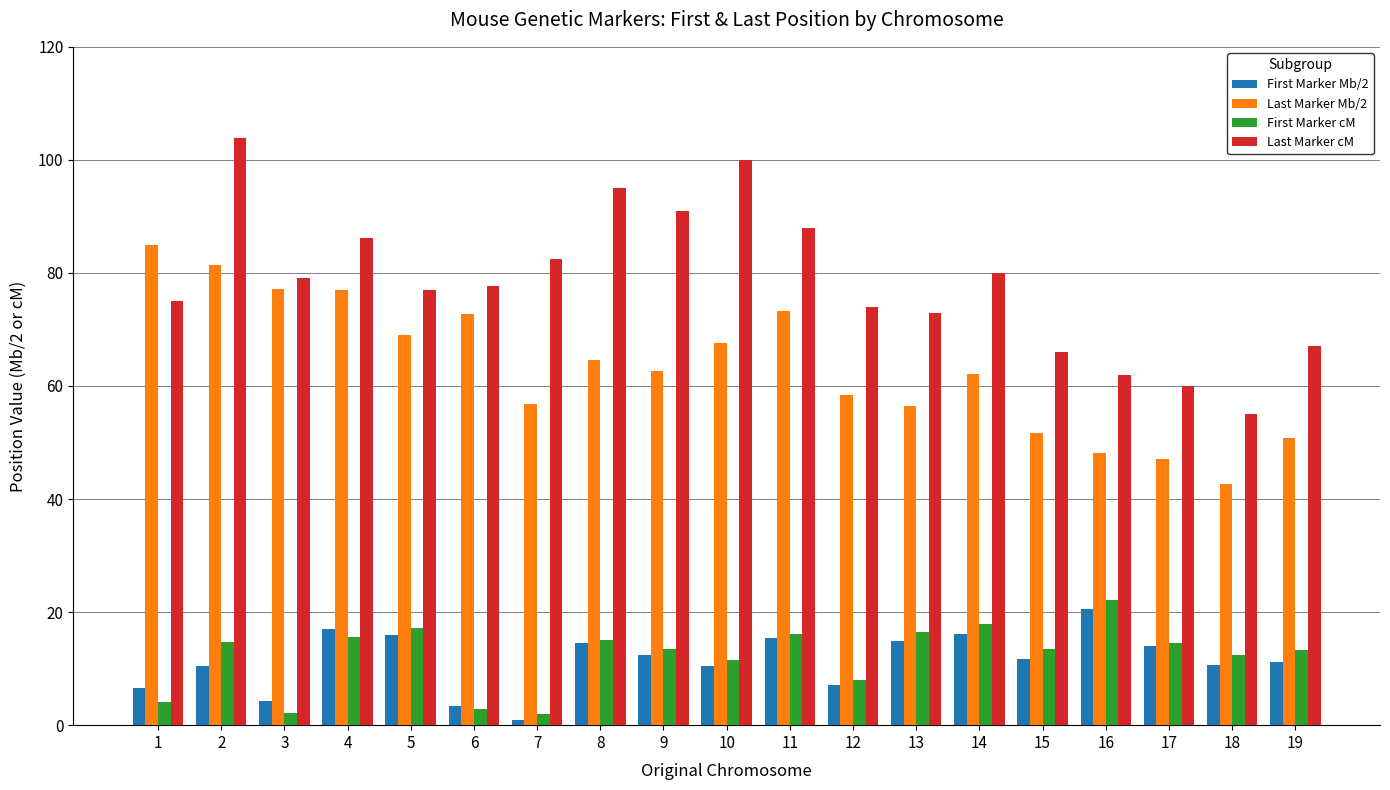

What are all the series names shown in the legend?

First Marker Mb/2, Last Marker Mb/2, First Marker cM, Last Marker cM